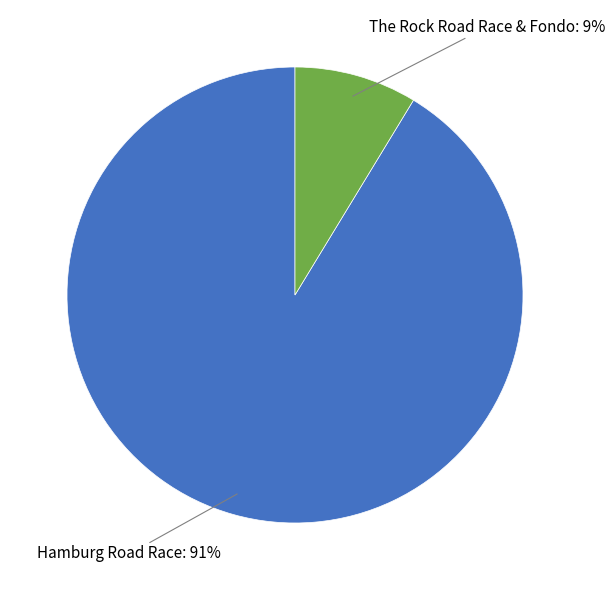

How many slices are in this pie chart?

2